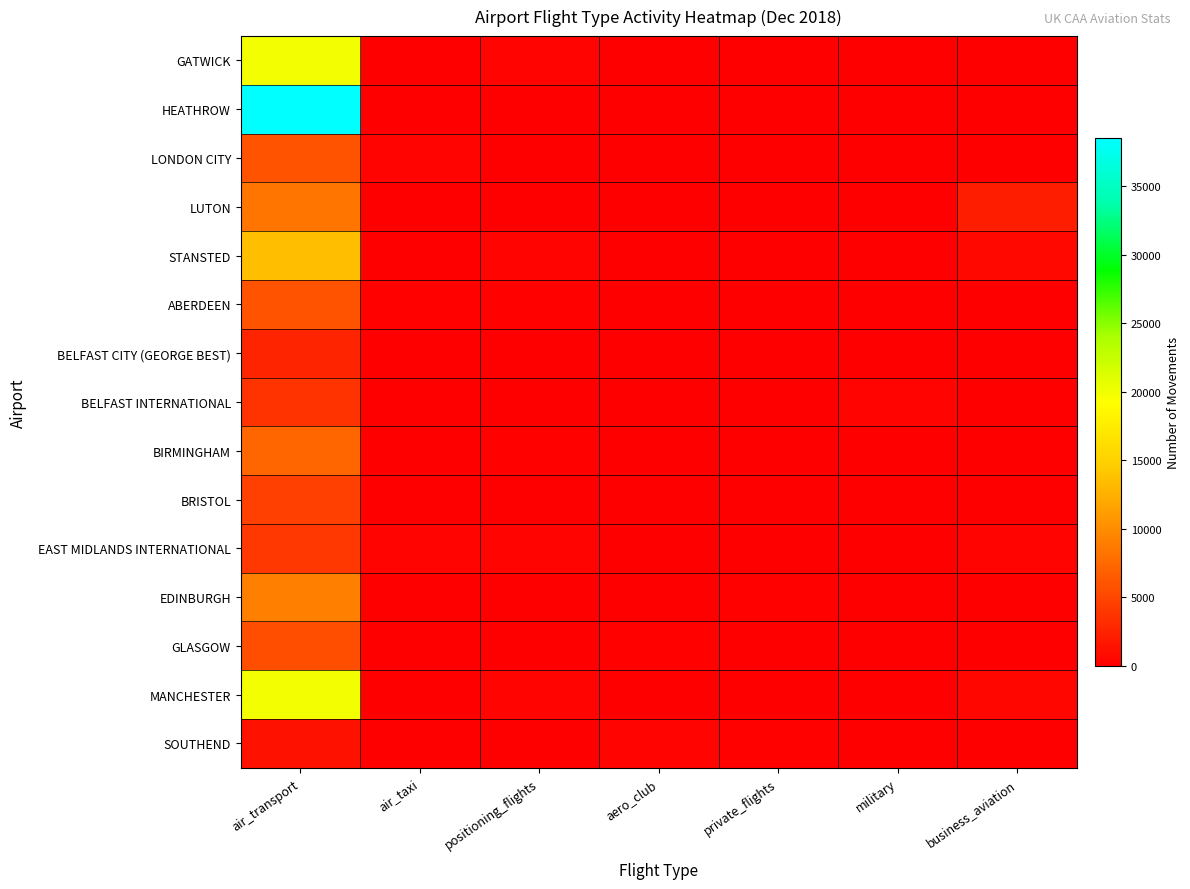

At which category is the sum across all series the highest?

air_transport